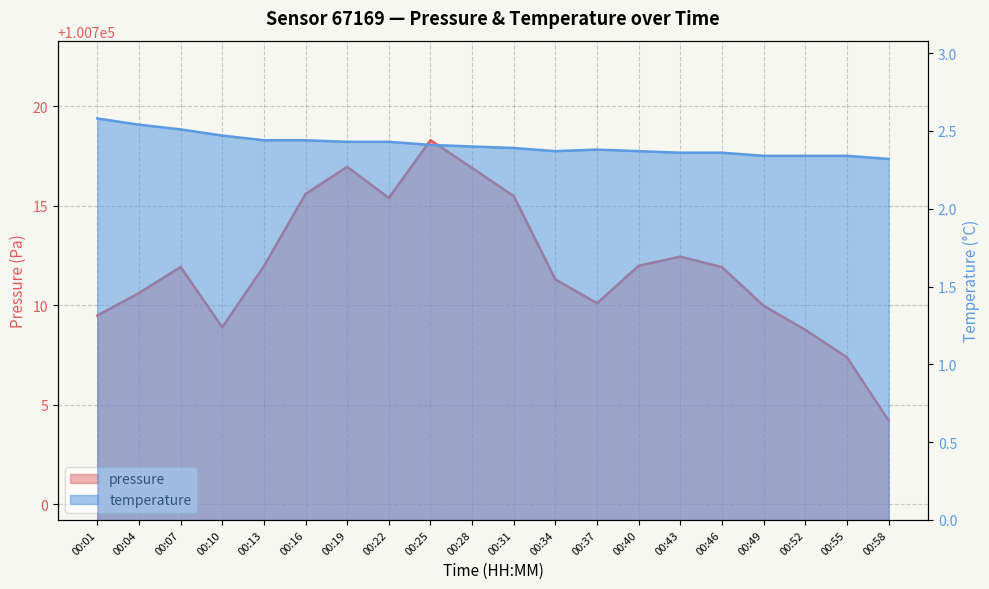

What is the value of the temperature point at the 3rd from the left?

2.5